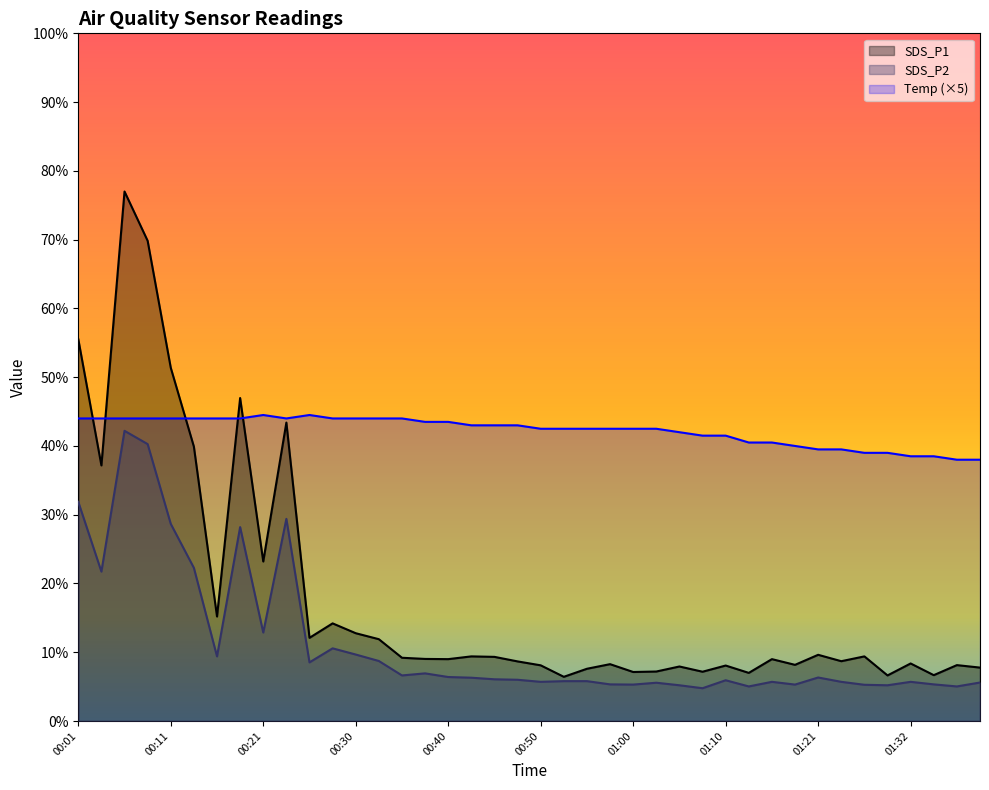

Does the chart have visible grid lines?

No